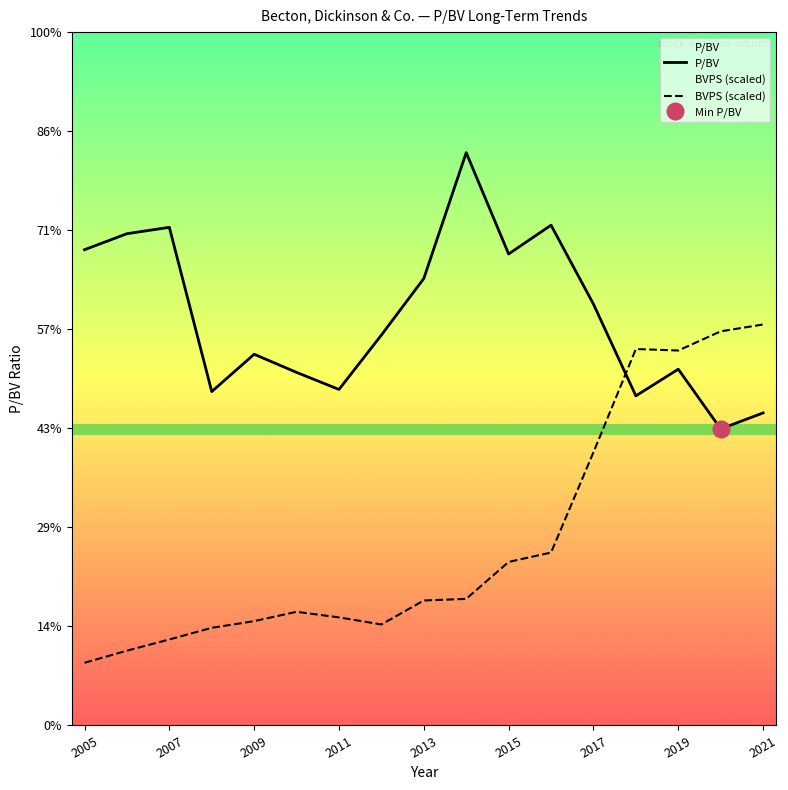

The P/BV series shows 0.9 at 2011. True or false?

False